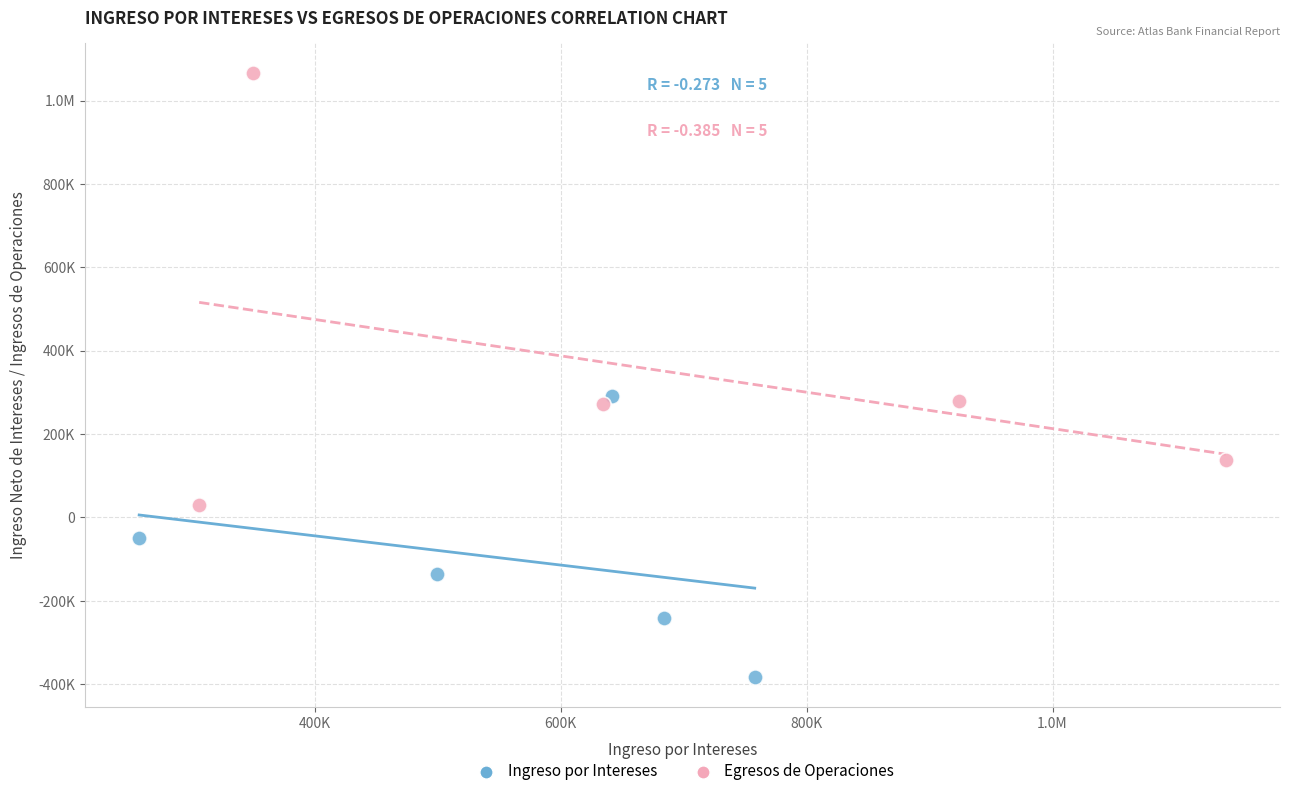

What are all the series names shown in the legend?

Ingreso por Intereses, Egresos de Operaciones